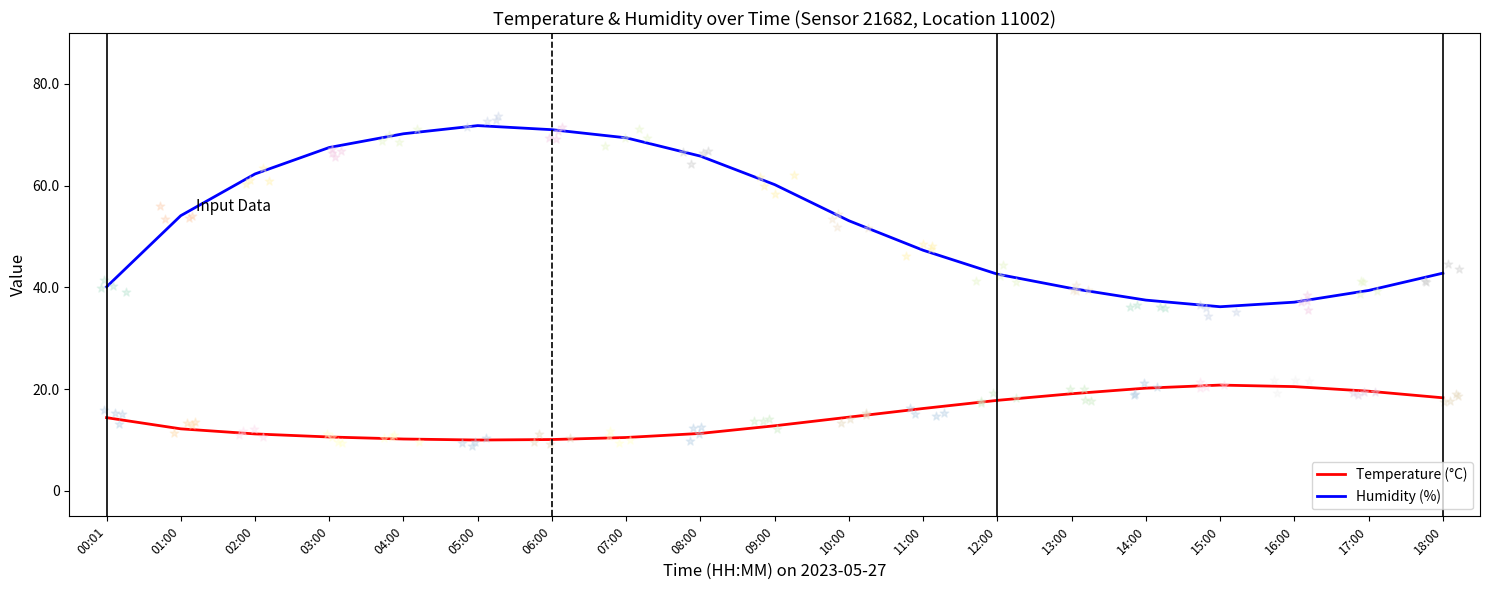

Which series has the largest total across all categories?

Humidity (%)